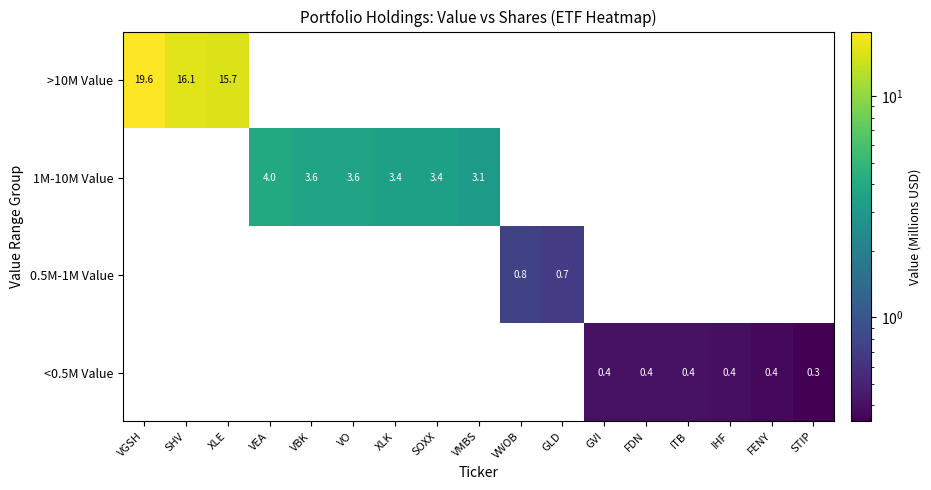

Which series changed the most between XLK and GLD?

1M-10M Value